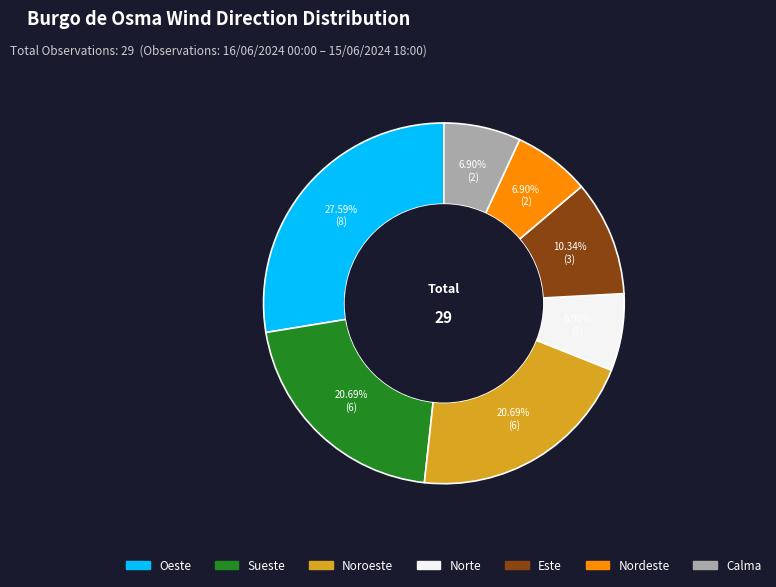

Is there any slice that represents more than half of the pie?

No